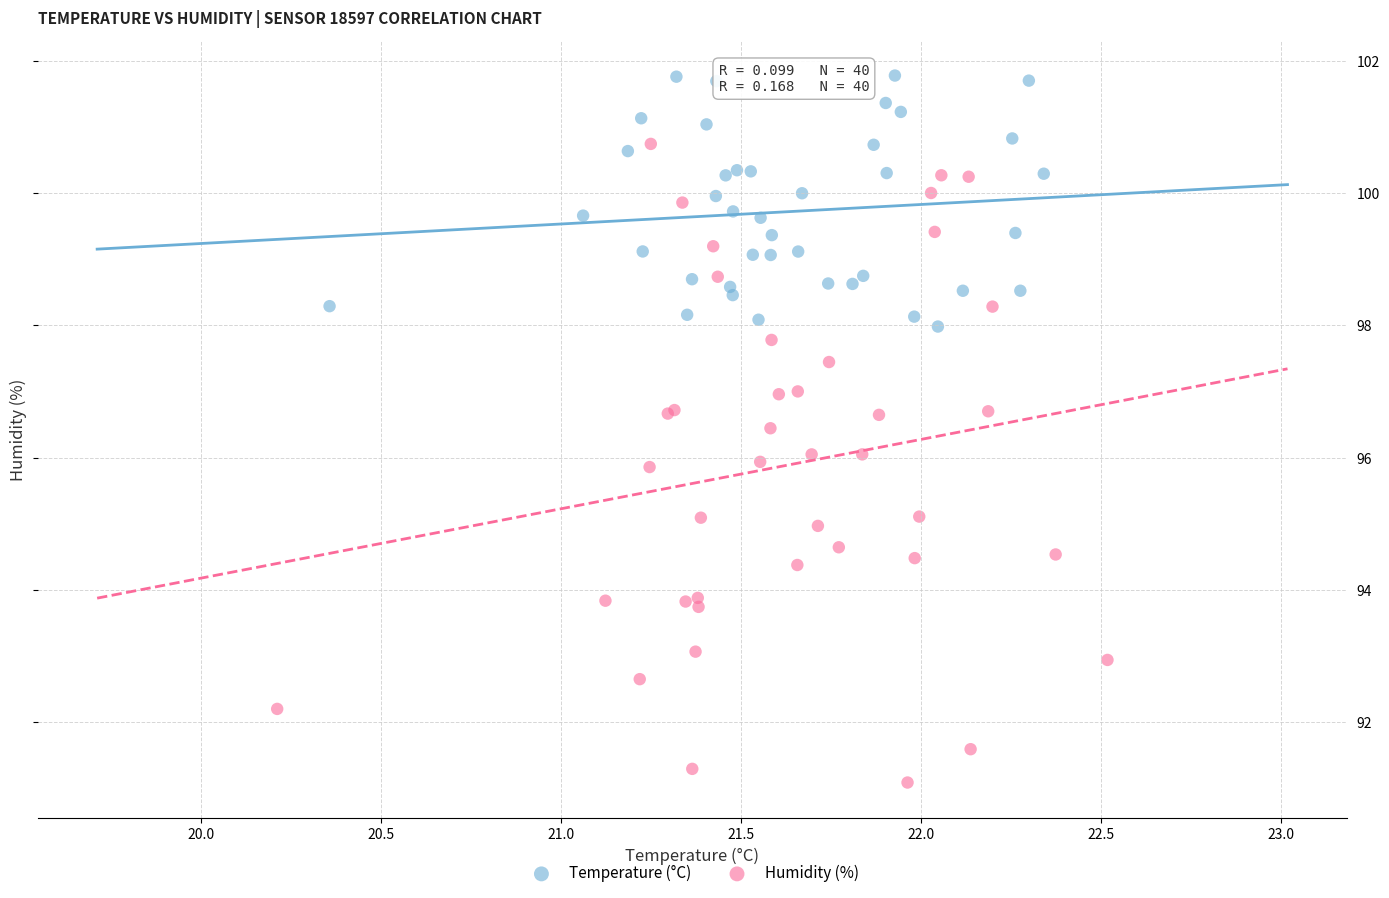

Which series has the widest spread of Y values?

Humidity (%)